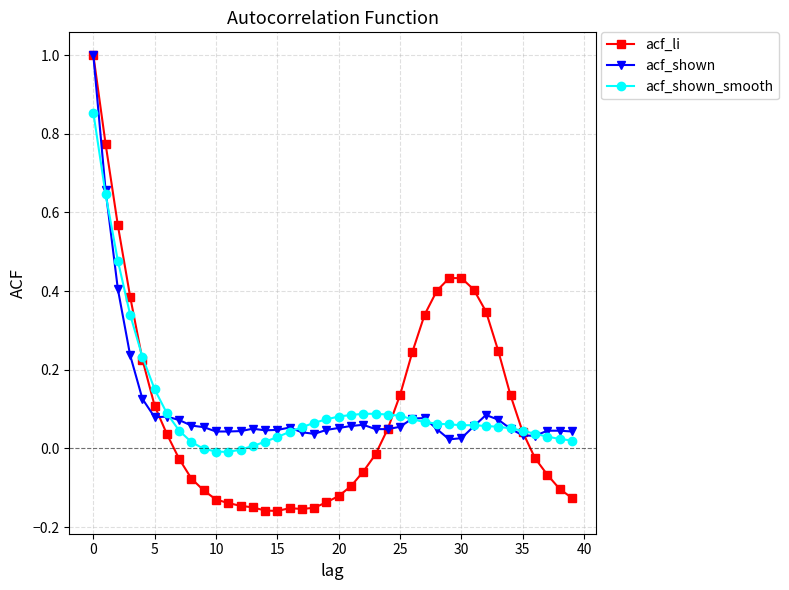

What is the difference between the maximum and minimum values in the acf_shown series?

1.0